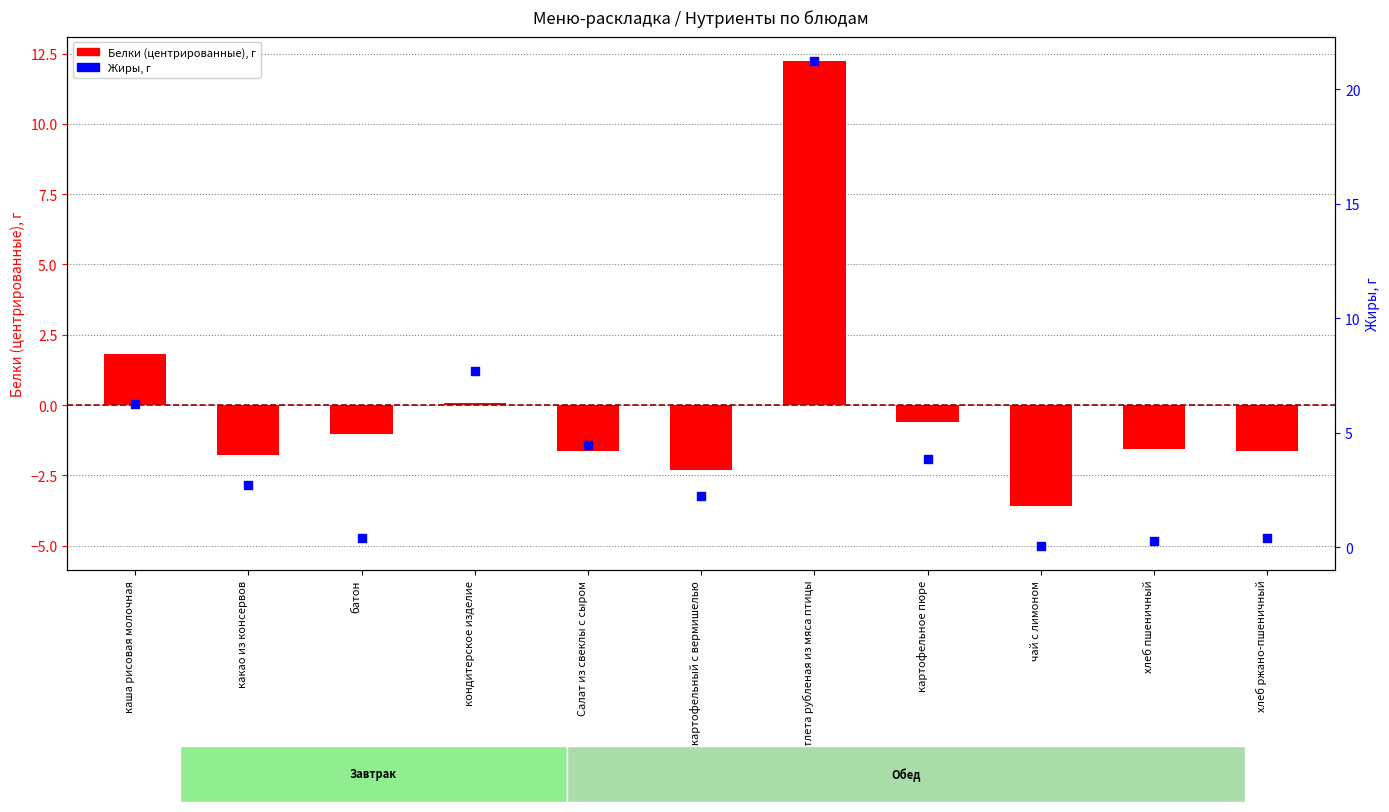

What is the total value across all series at батон?

-0.6